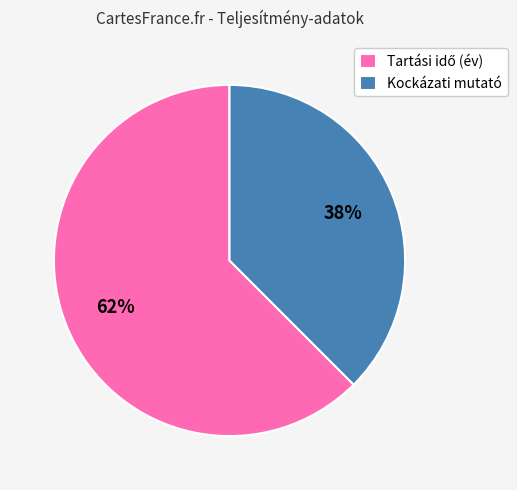

What is the smallest slice in the pie chart?

Kockázati mutató